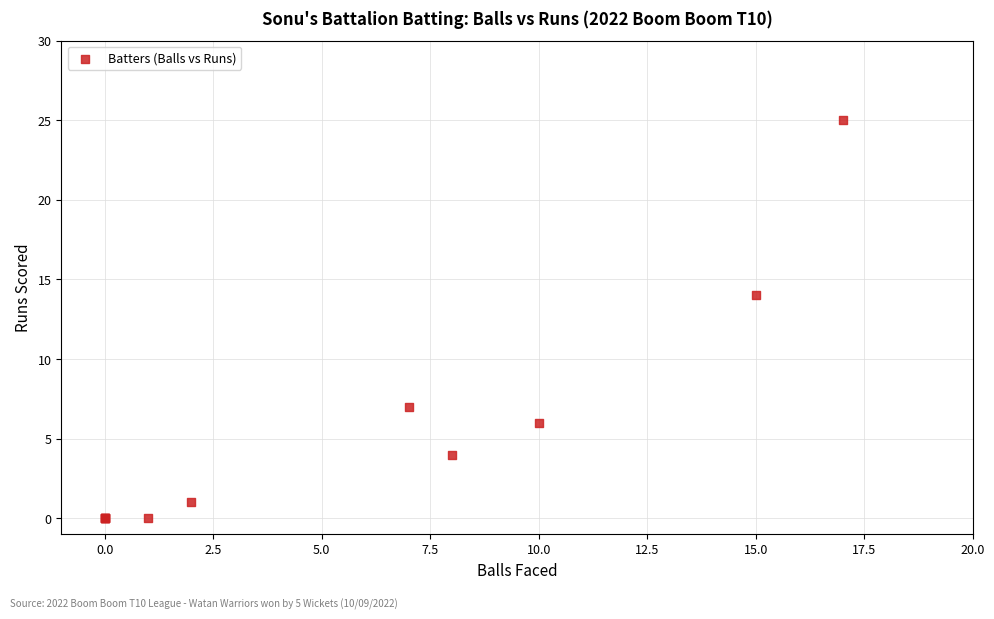

What Y value in the scatter plot is closest to 12?

14